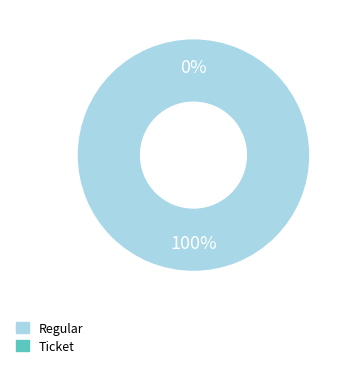

How many slices are in this pie chart?

2